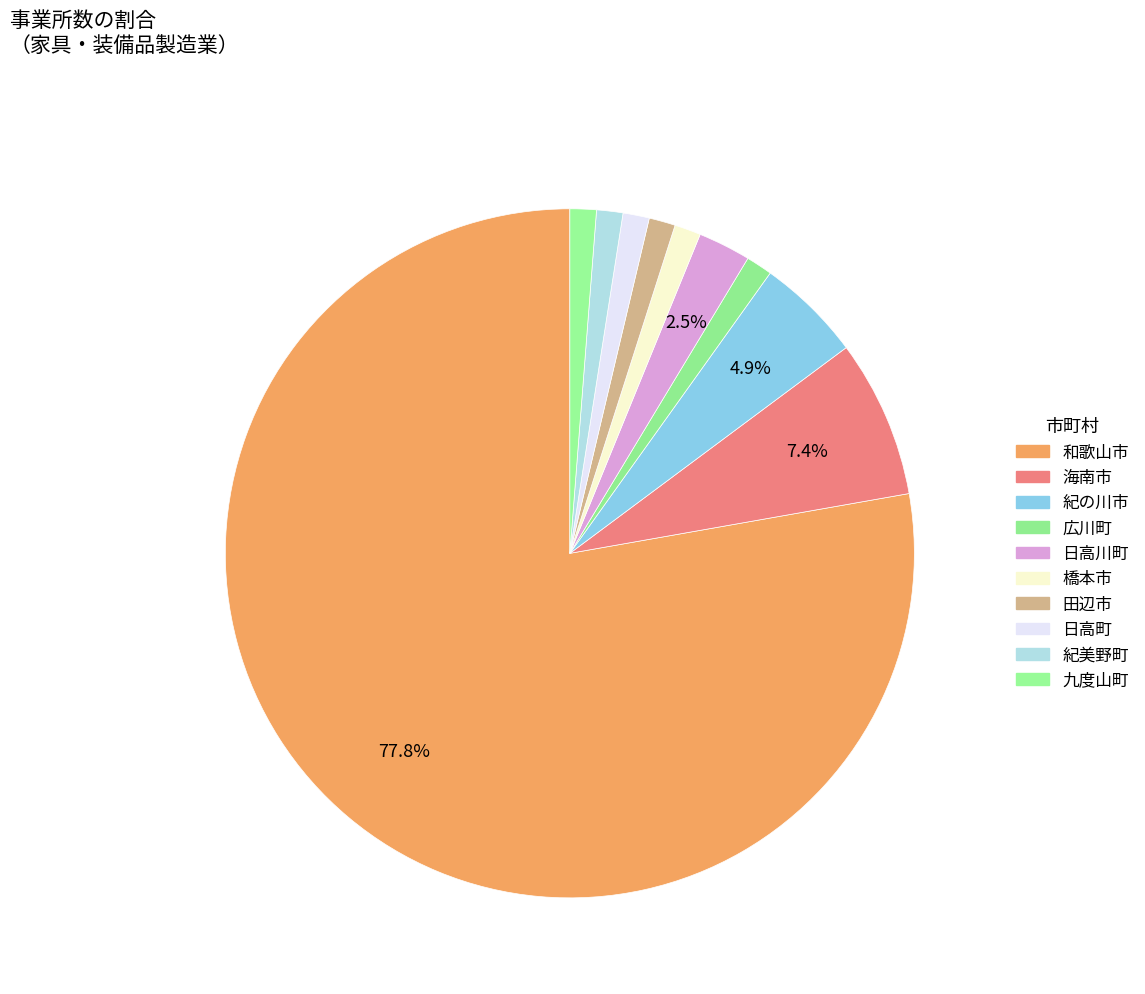

How many segments does this pie chart have?

10